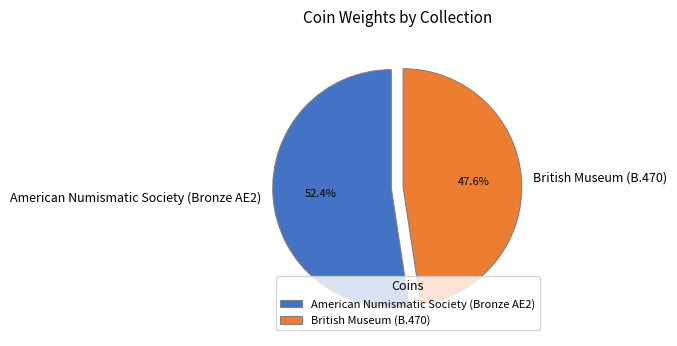

Which has a higher value, American Numismatic Society (Bronze AE2) or British Museum (B.470)?

American Numismatic Society (Bronze AE2)